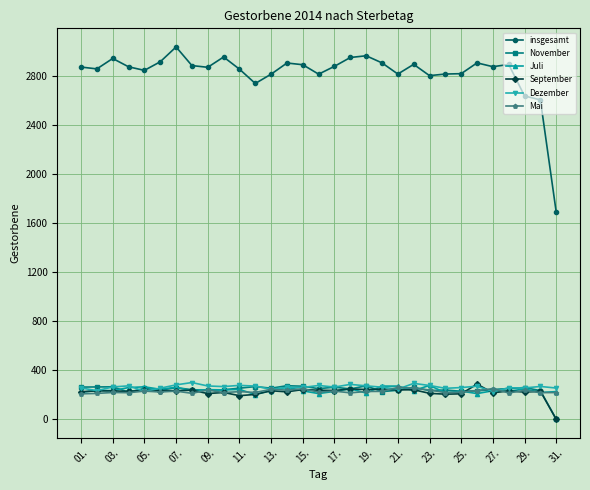

What is the highest value of the Dezember series?

300